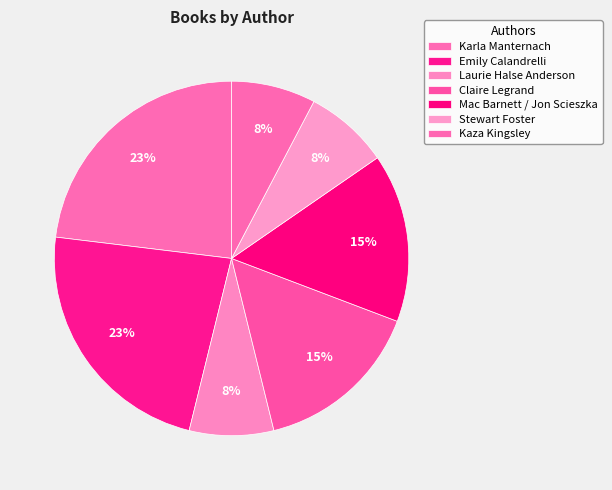

Which category has the smallest portion of the pie?

Laurie Halse Anderson